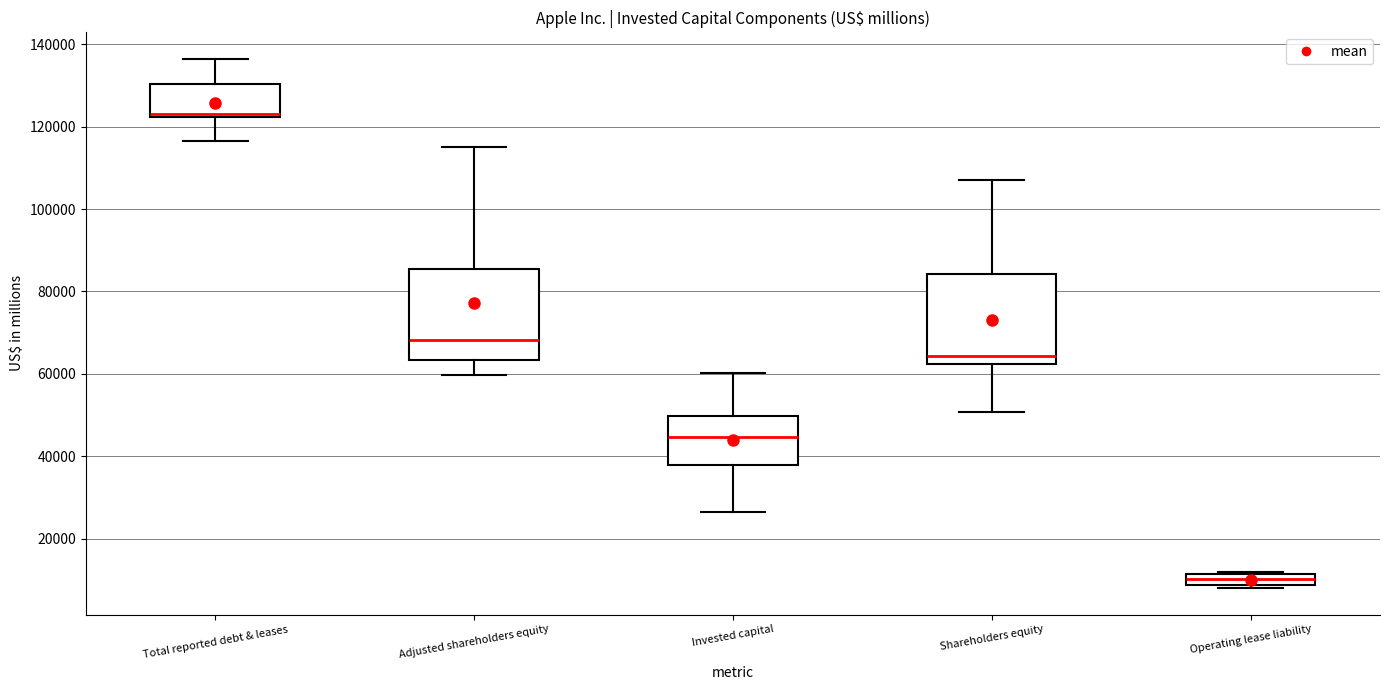

Where is the lower edge of the box for Total reported debt & leases on the y-axis? The values are not printed on the chart, so give them approximately, as read against the axis.

122000